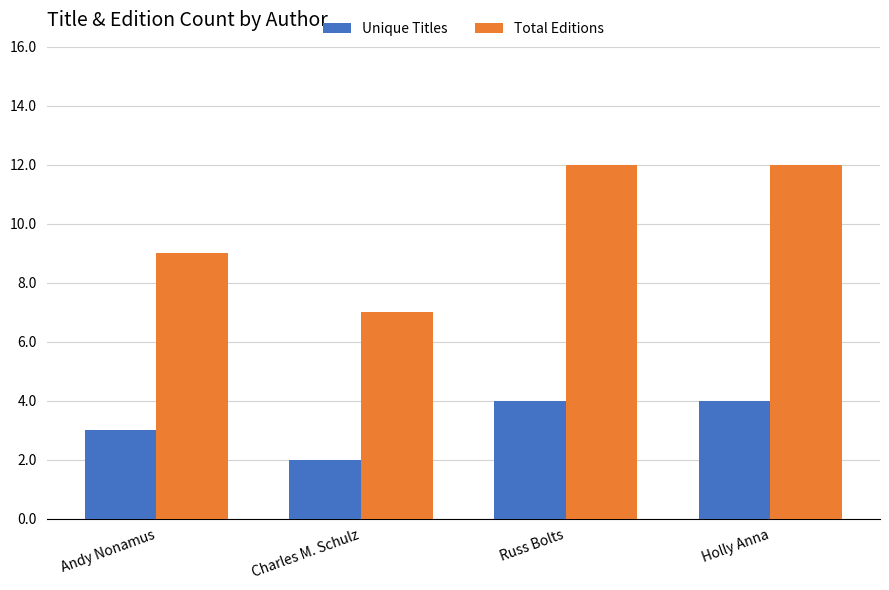

What are all the series names shown in the legend?

Unique Titles, Total Editions